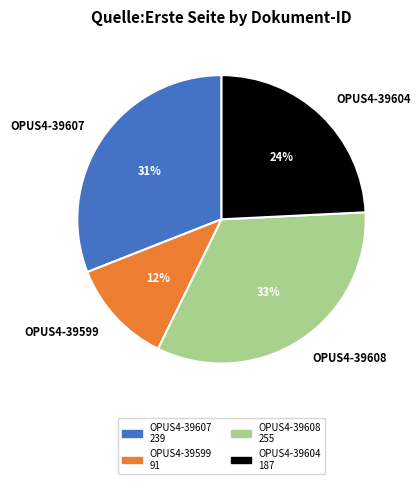

The OPUS4-39608 slice represents 33% of the pie. True or false?

True